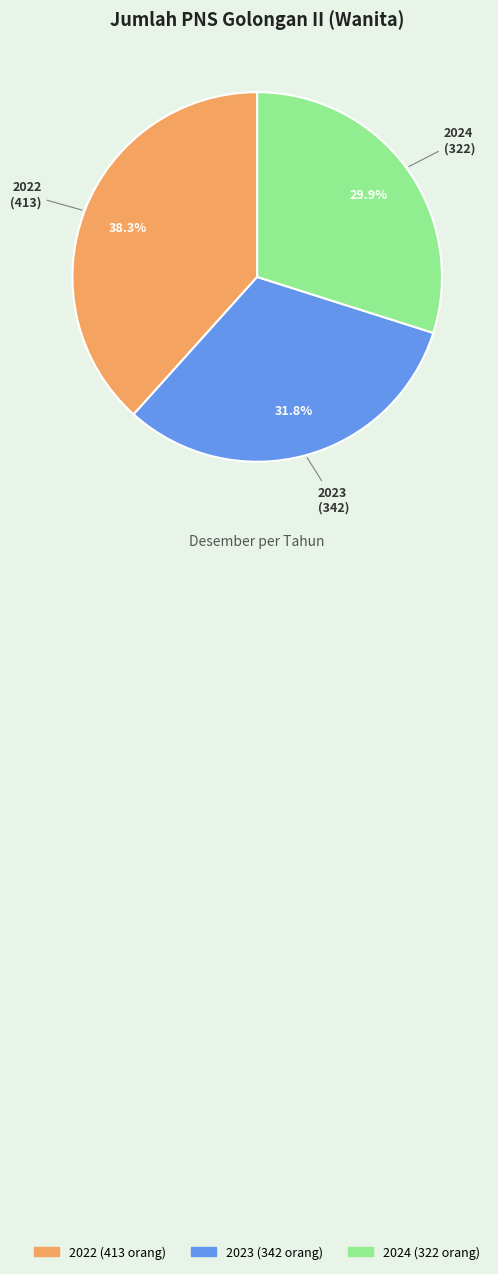

Between 2023 and 2024, which is larger?

2023